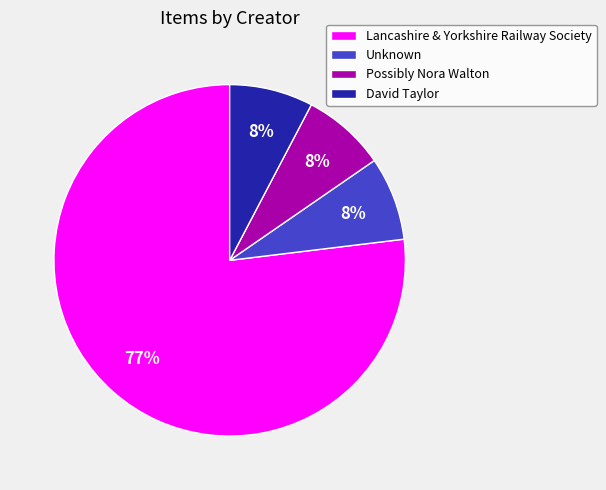

To the nearest percent, what percentage of the pie is Unknown?

8%